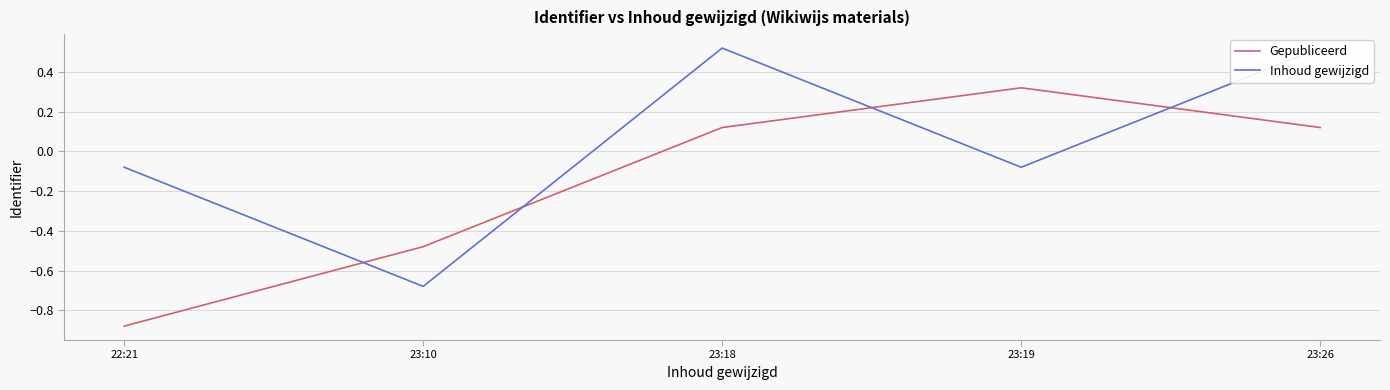

What is the lowest value of the Gepubliceerd series?

-0.9